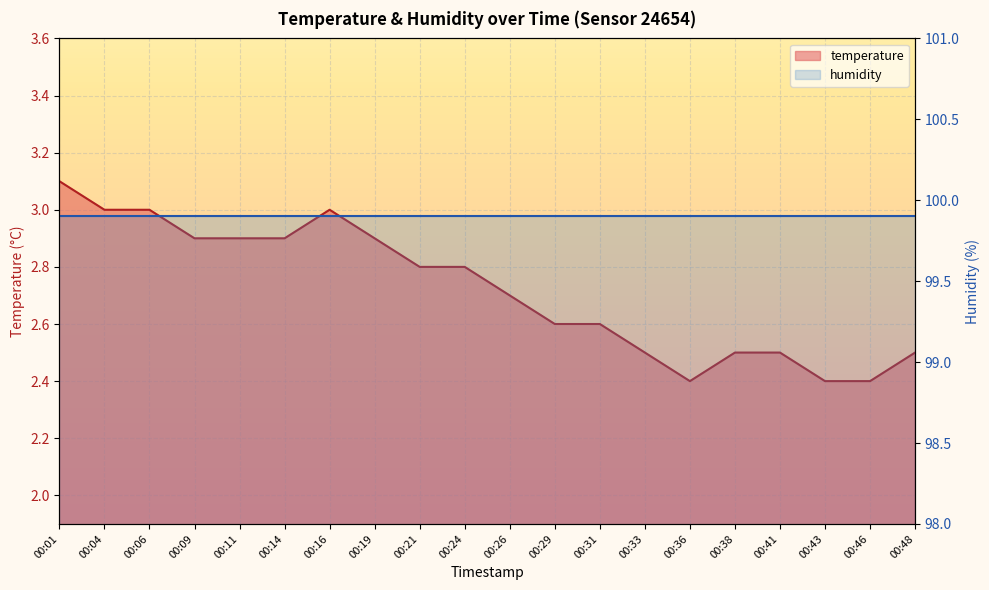

What is the smallest value displayed?

2.4